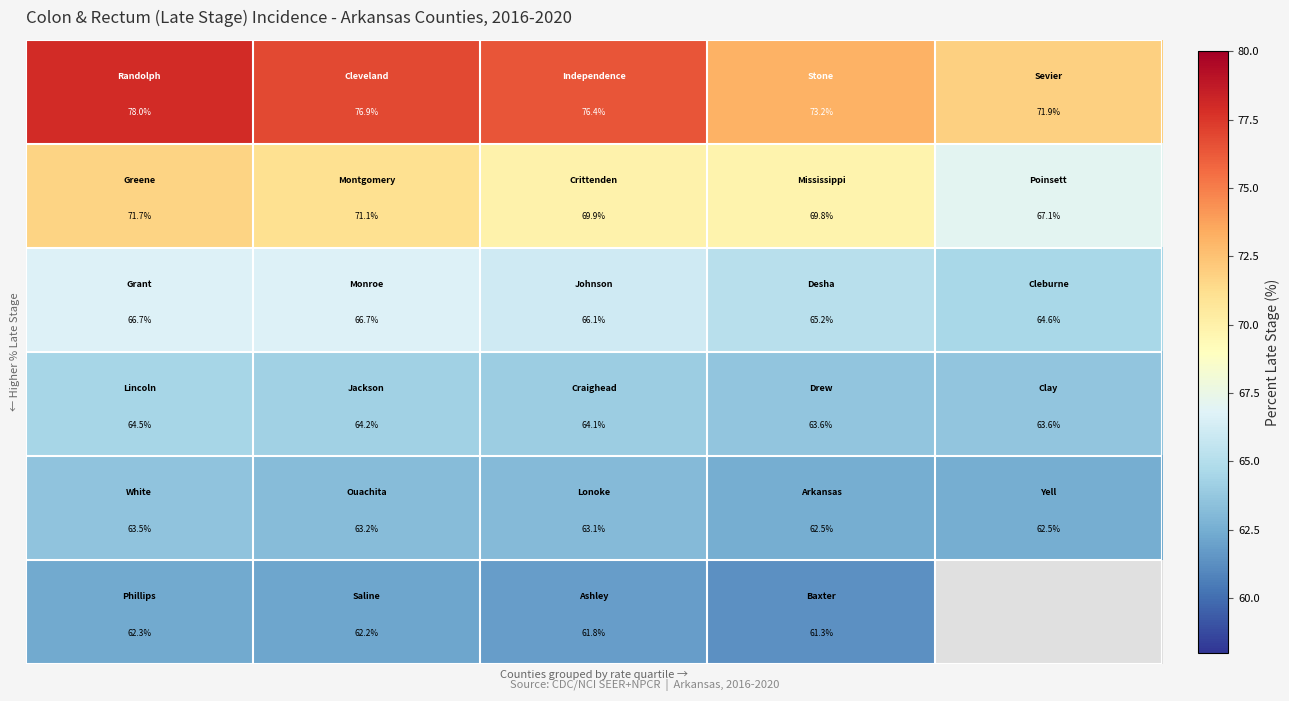

At how many categories does at least one series exceed 61?

5